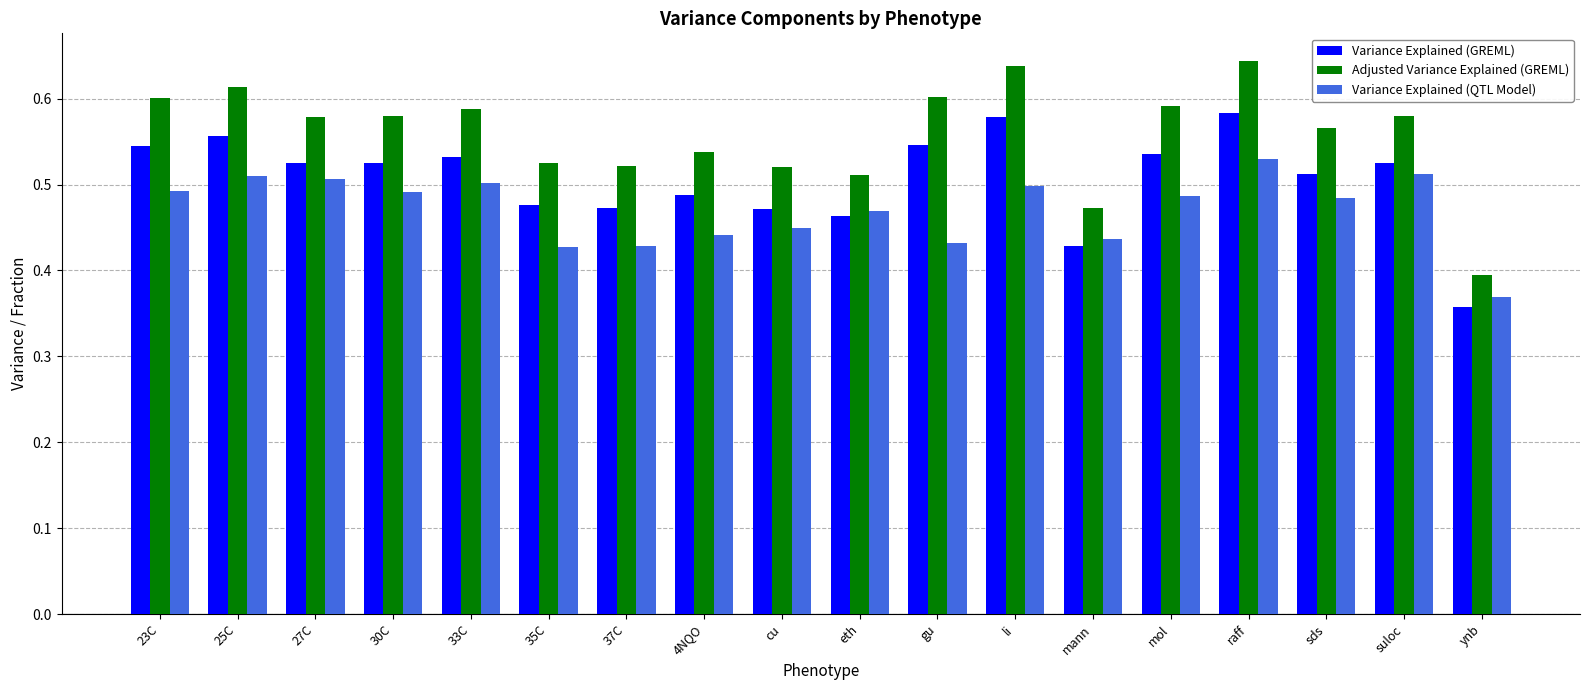

Rank the series by their maximum value, from highest to lowest.

Adjusted Variance Explained (GREML), Variance Explained (GREML), Variance Explained (QTL Model)